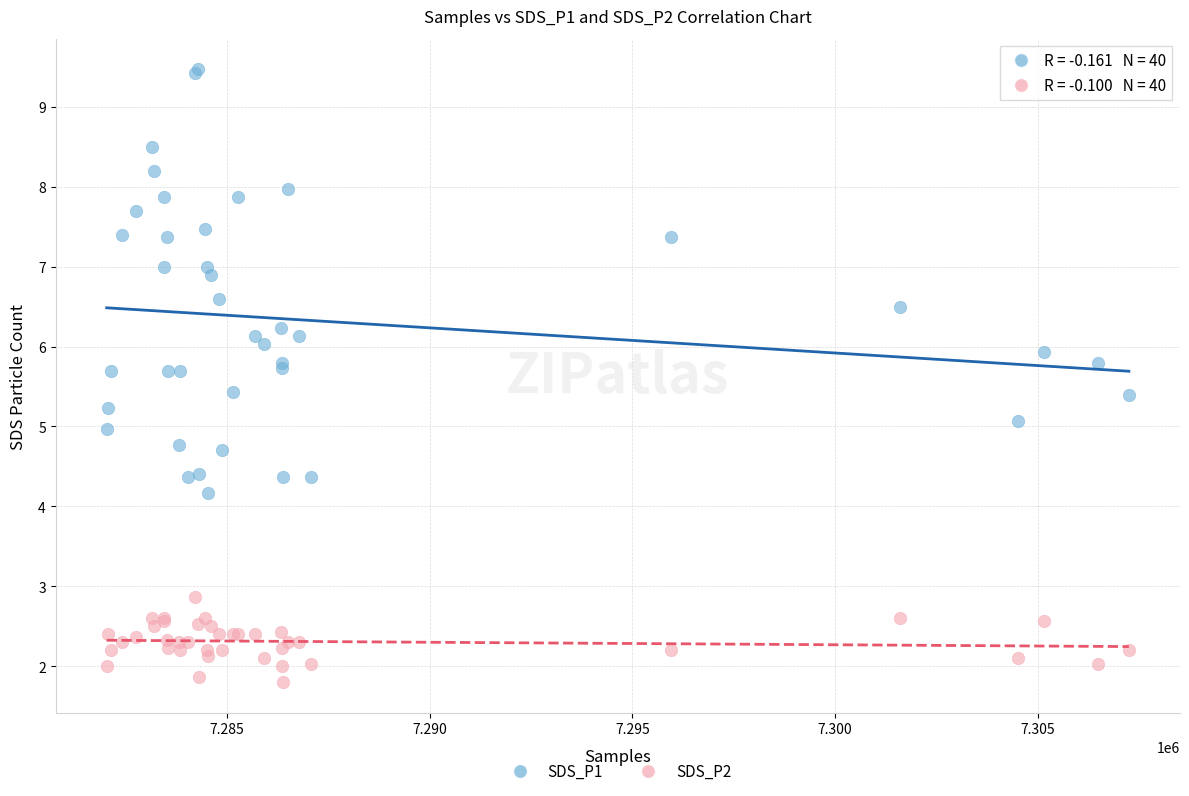

Which series contains the highest Y value?

SDS_P1